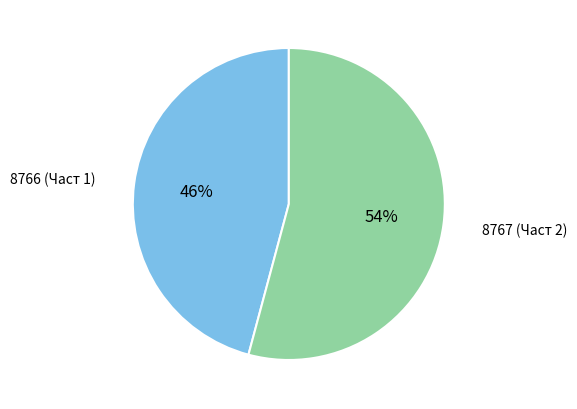

To the nearest percent, what is the difference between the largest and smallest slice percentages?

8%